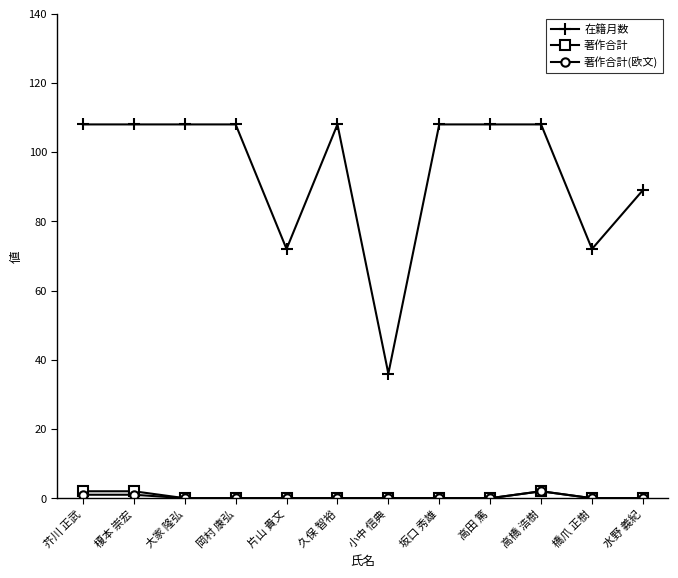

What is the difference between the maximum and minimum values in the 著作合計 series?

2